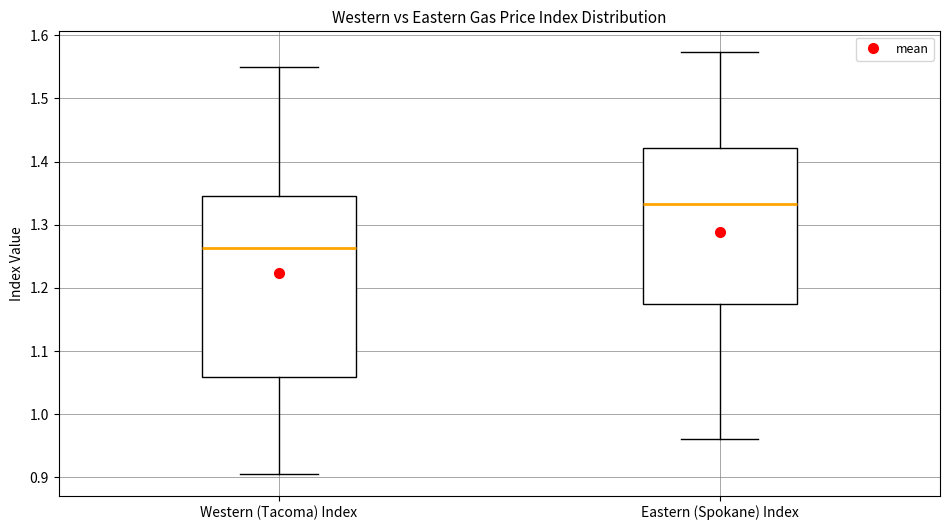

Where is the upper edge of the box for Western (Tacoma) Index on the y-axis? The values are not printed on the chart, so give them approximately, as read against the axis.

1.35